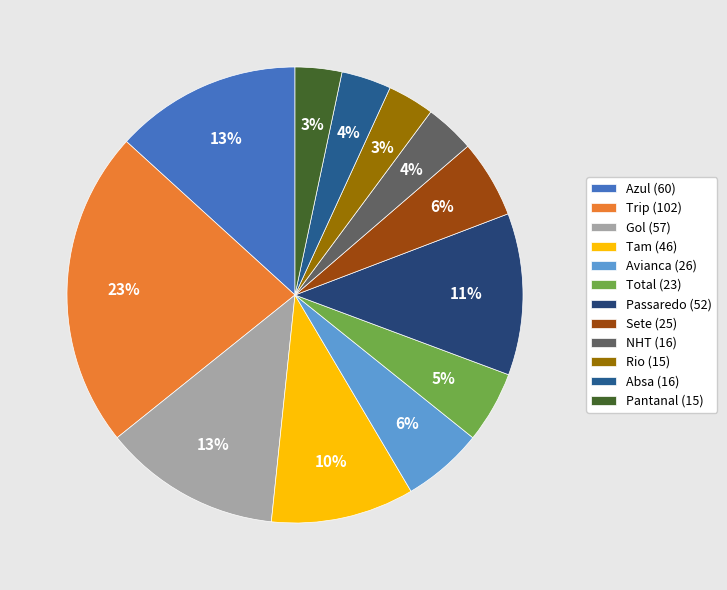

What is the change in value from Sete to NHT?

-9